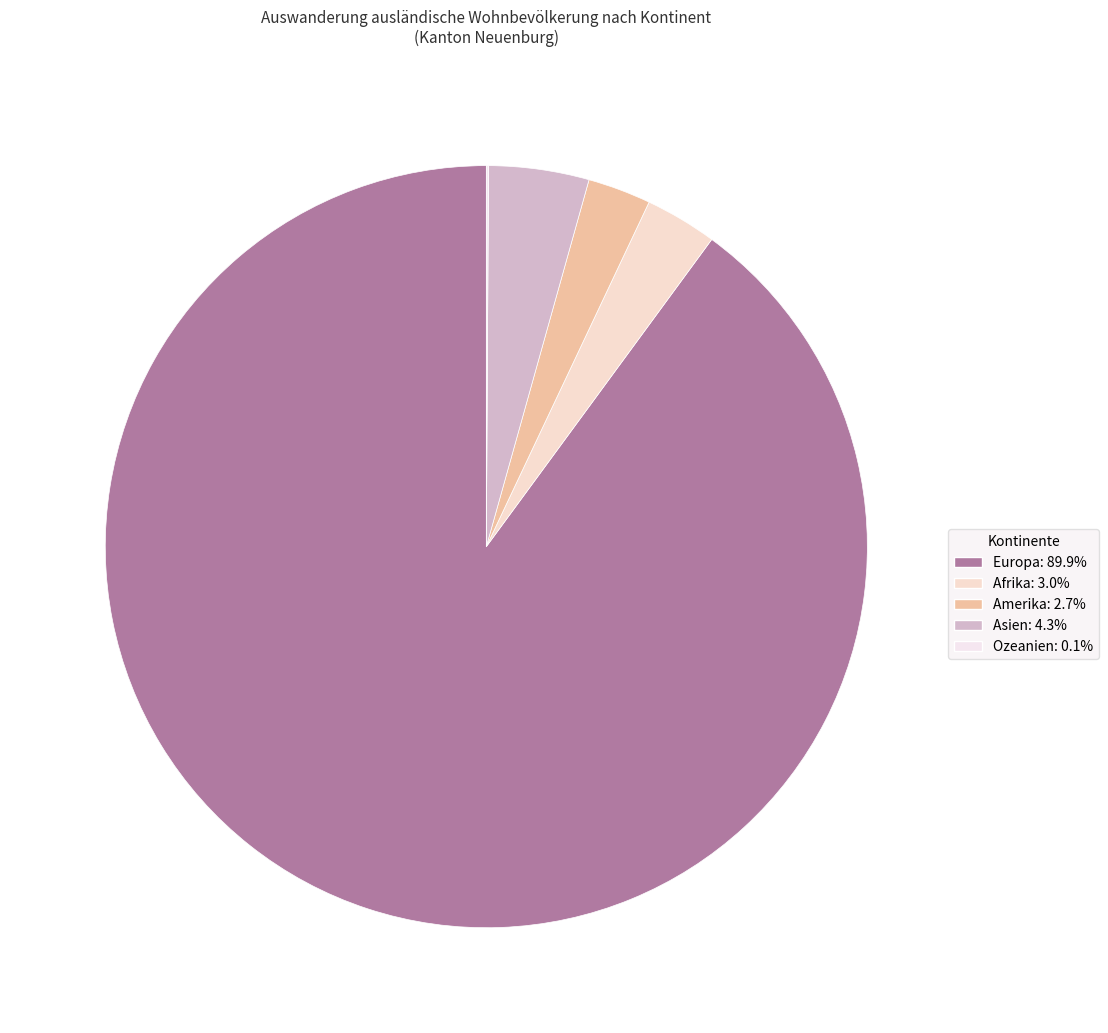

What is the largest slice in the pie chart?

Europa